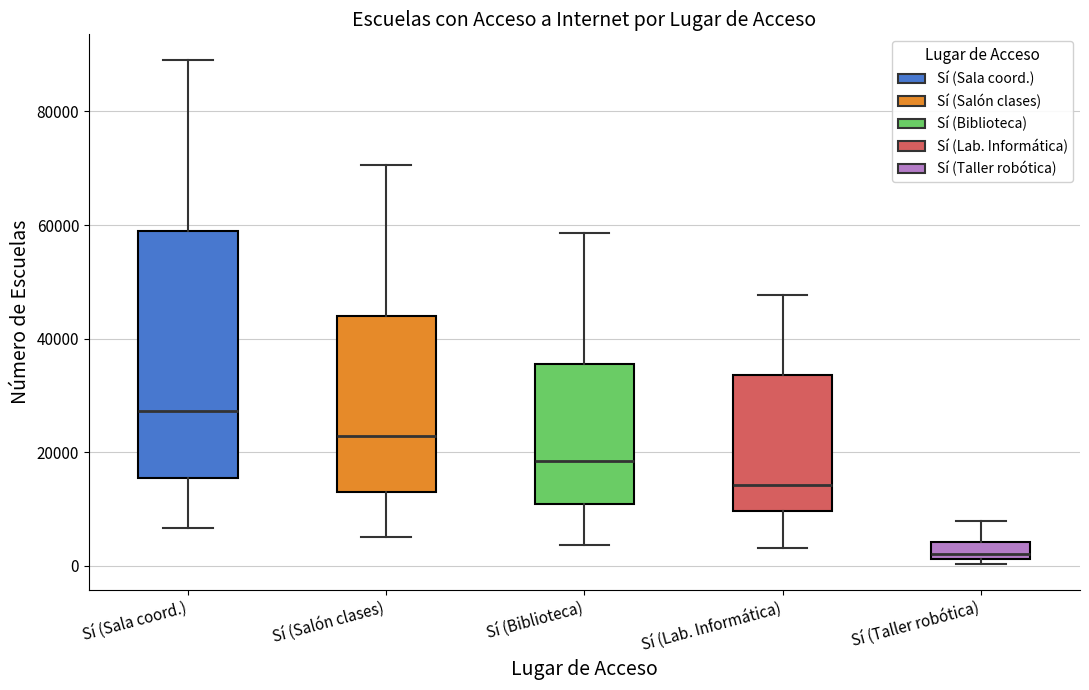

Reading left to right, read every box against the y-axis: the position of its median line, the range the box covers, and the ends of its whiskers. The values are not printed on the chart, so give them approximately, as read against the axis.

Sí (Sala coord.): median 28000, box 16000 to 60000, whiskers 6000 to 90000
Sí (Salón clases): median 22000, box 12000 to 44000, whiskers 6000 to 70000
Sí (Biblioteca): median 18000, box 10000 to 36000, whiskers 4000 to 58000
Sí (Lab. Informática): median 14000, box 10000 to 34000, whiskers 4000 to 48000
Sí (Taller robótica): median 2000 (just above the box's lower edge), box 2000 to 4000, whiskers 0 to 8000